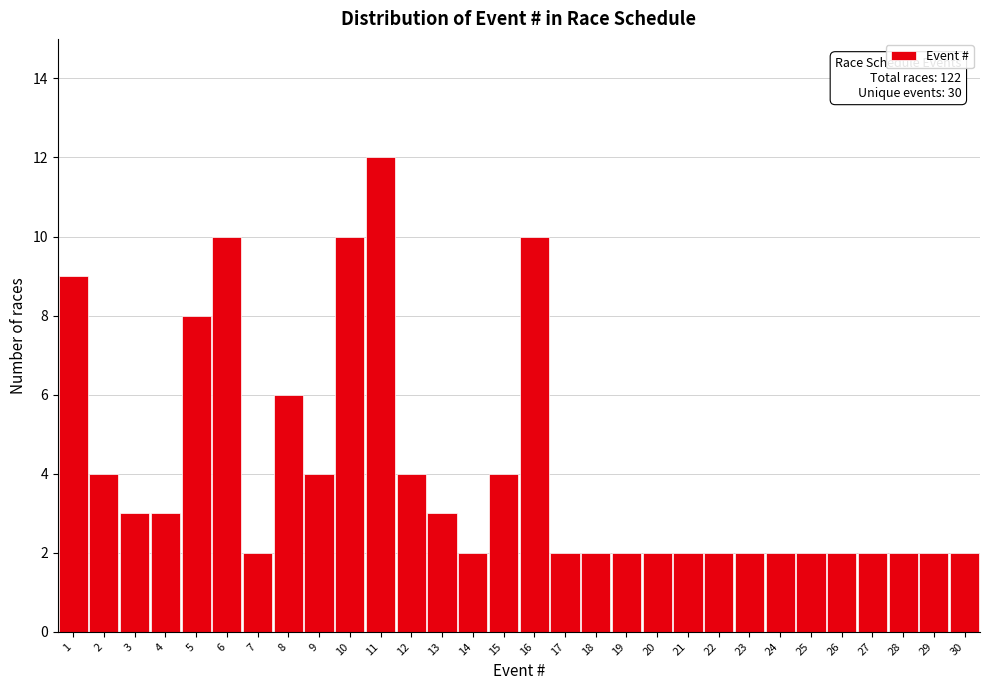

Over which range of the x-axis is the bar tallest?

10.5 to 11.5